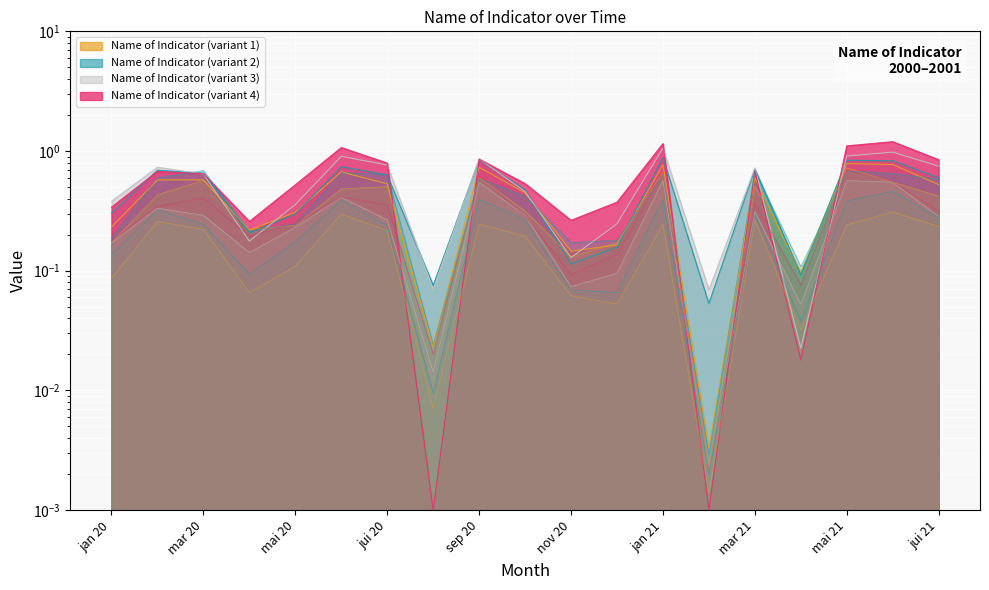

Which has a higher value, avr 20 or avr 21?

avr 20